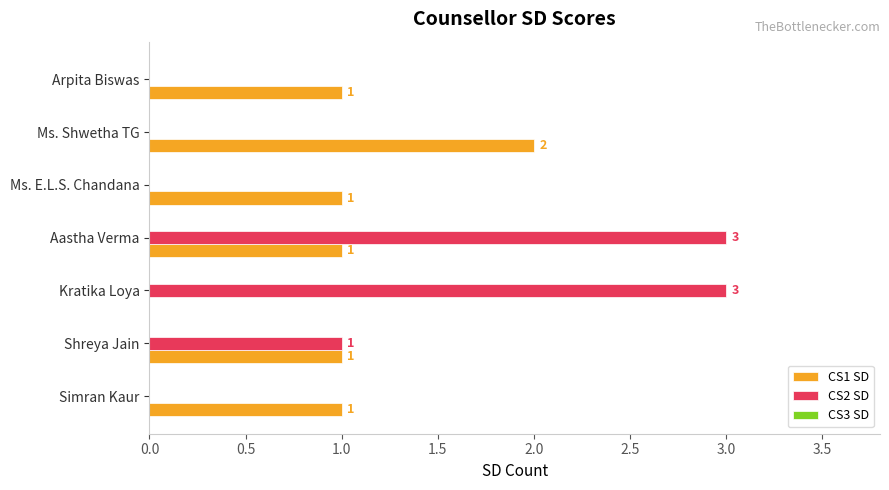

At which category is the sum across all series the highest?

Aastha Verma